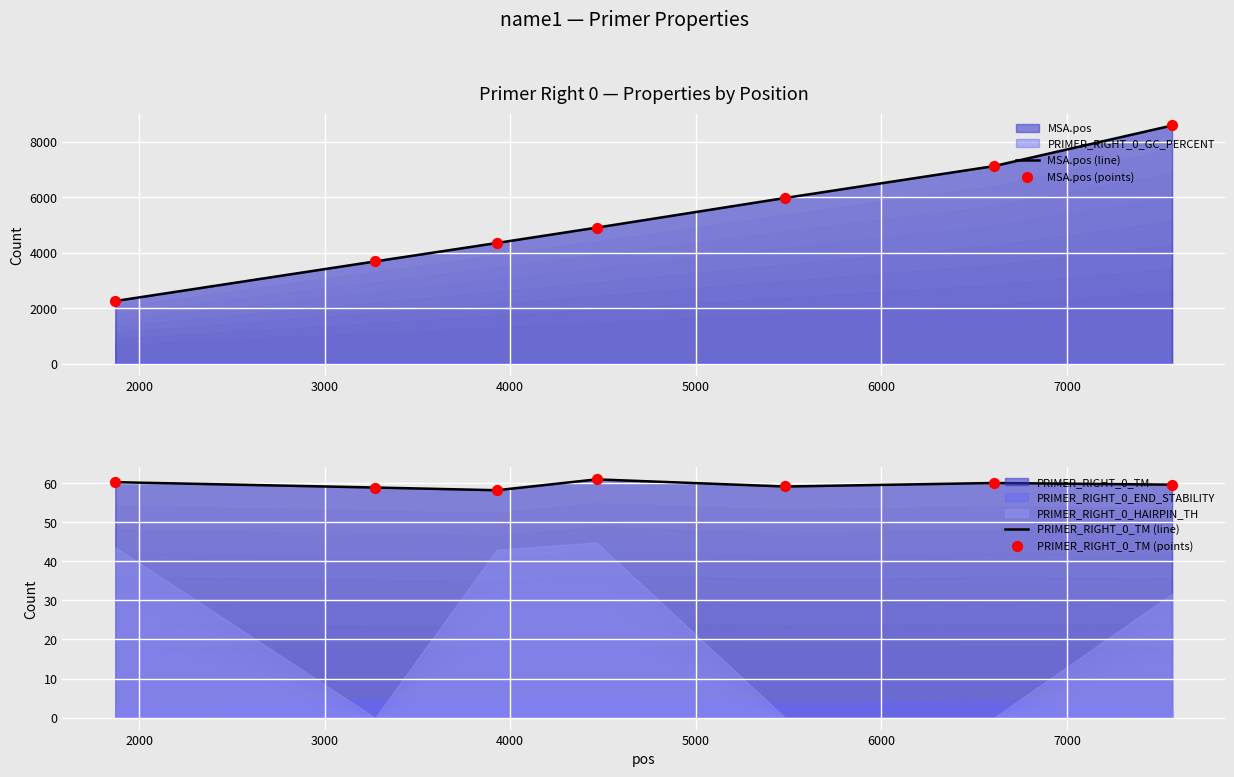

What is the total value across all series at 4000?

9929.9